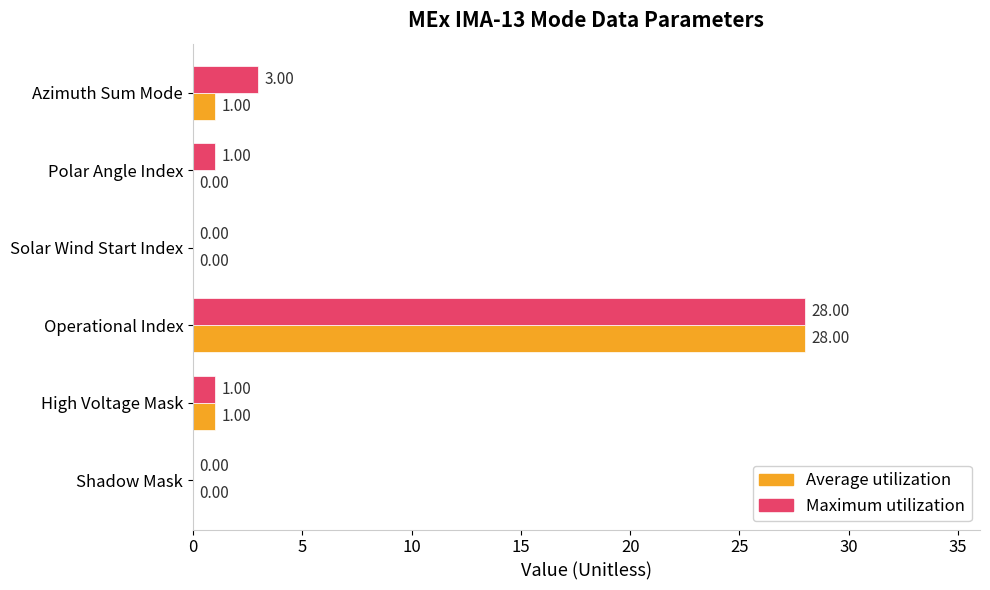

Which category has the highest value in the Maximum utilization series?

Operational Index